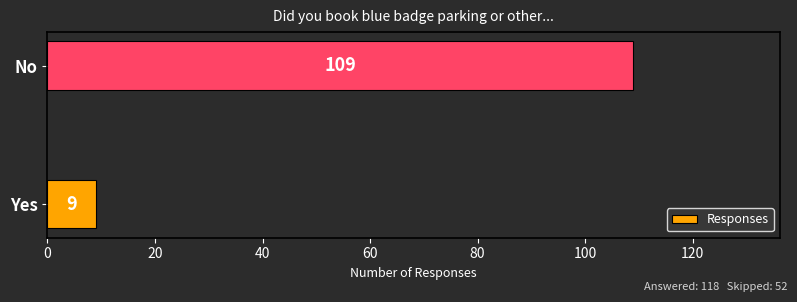

List the labels in order of value, largest first.

No, Yes